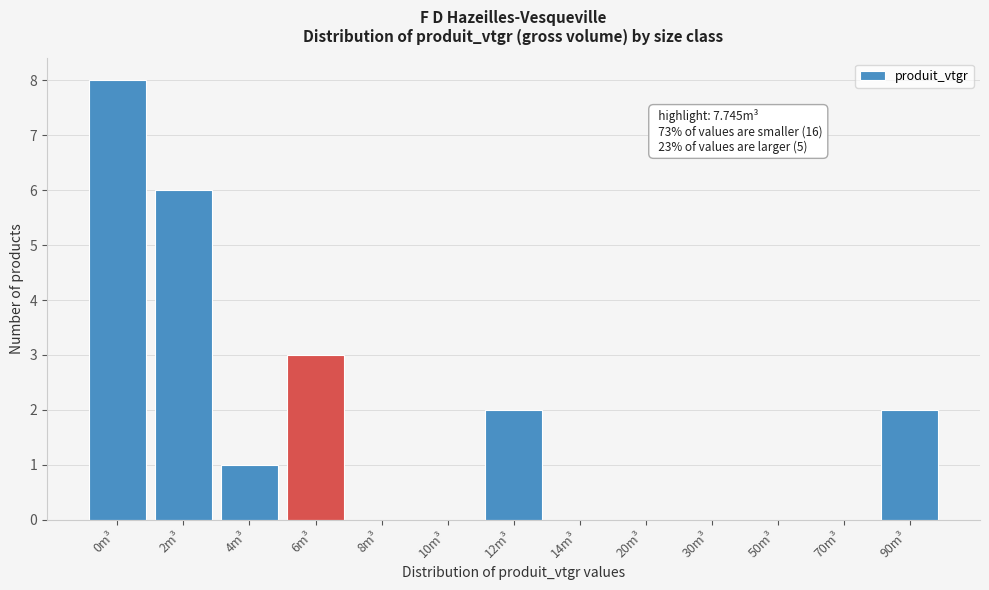

Reading right to left, transcribe all the data shown in this chart.

90m³=2	70m³=0	50m³=0	30m³=0	20m³=0	14m³=0	12m³=2	10m³=0	8m³=0	6m³=3	4m³=1	2m³=6	0m³=8